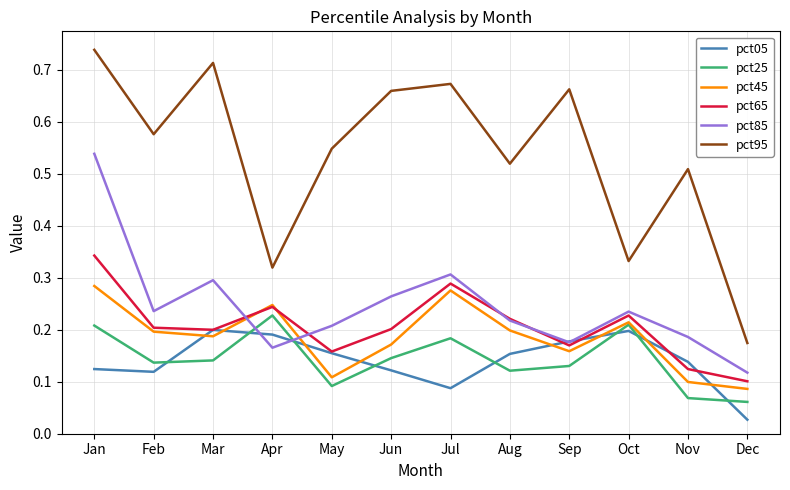

At how many categories does at least one series exceed 0?

12